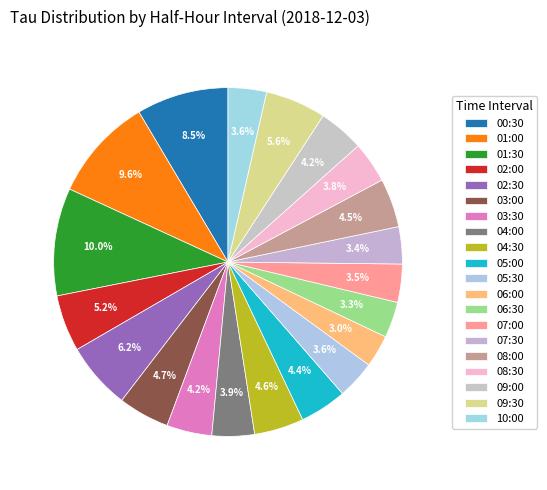

To the nearest percent, what portion does 06:00 represent?

3%